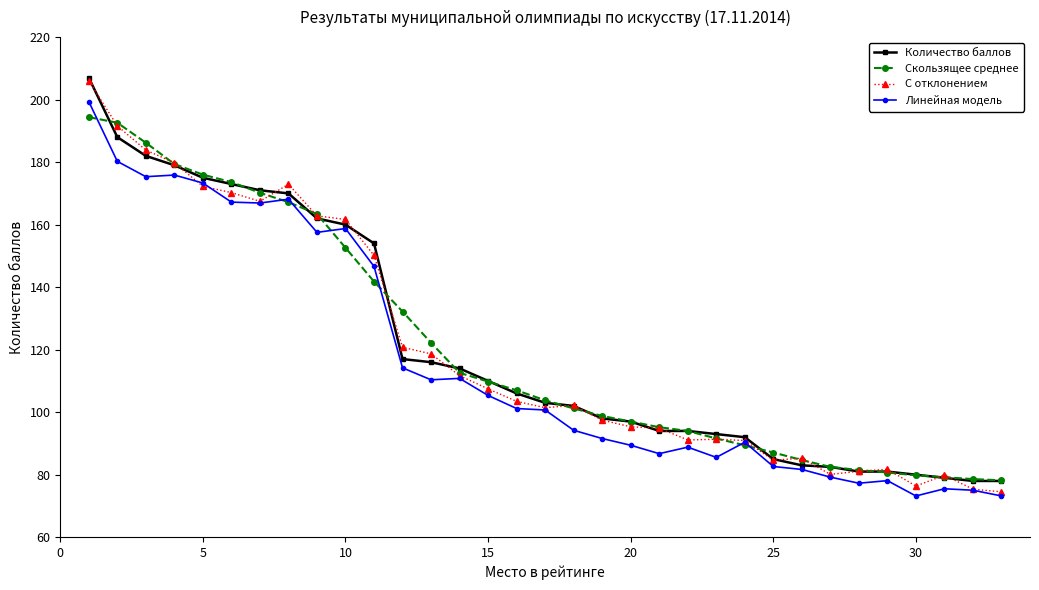

Which series has the widest spread of values?

С отклонением